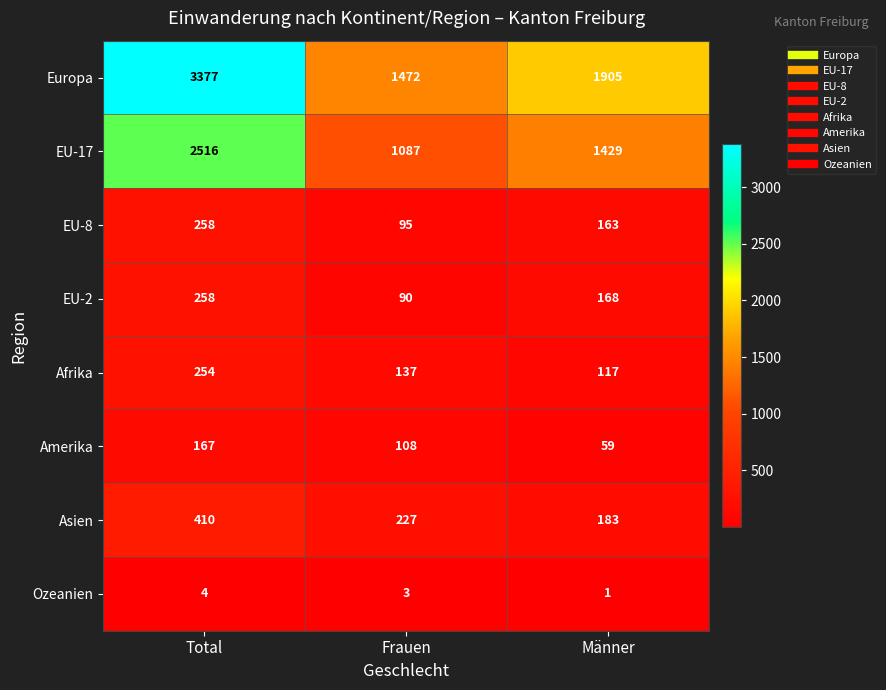

What is the total value across all series at Frauen?

3219